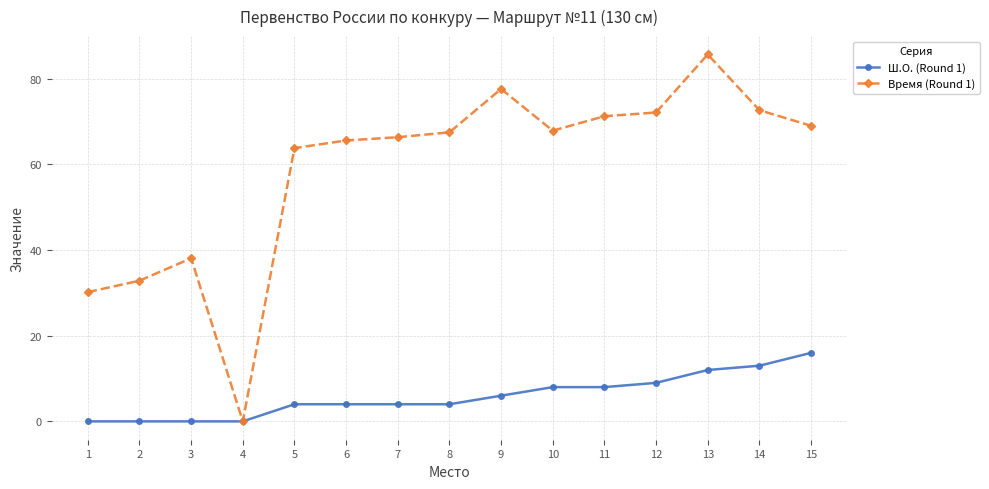

What is the total value across all series at 14?

85.7